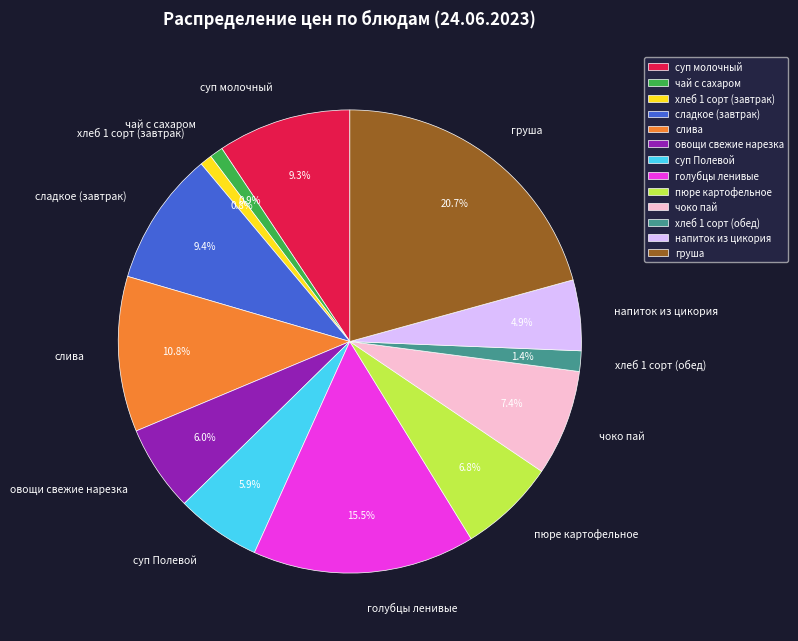

To the nearest percent, what is the difference between the чоко пай and голубцы ленивые slice percentages?

8%